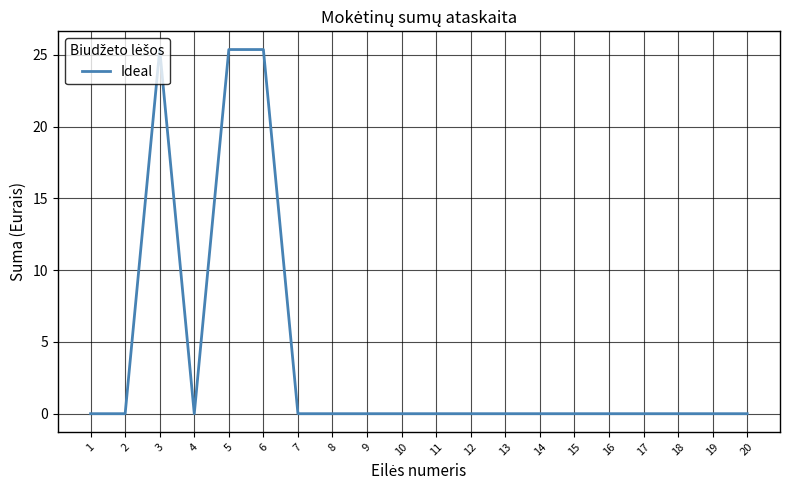

What is the greatest value displayed?

25.4